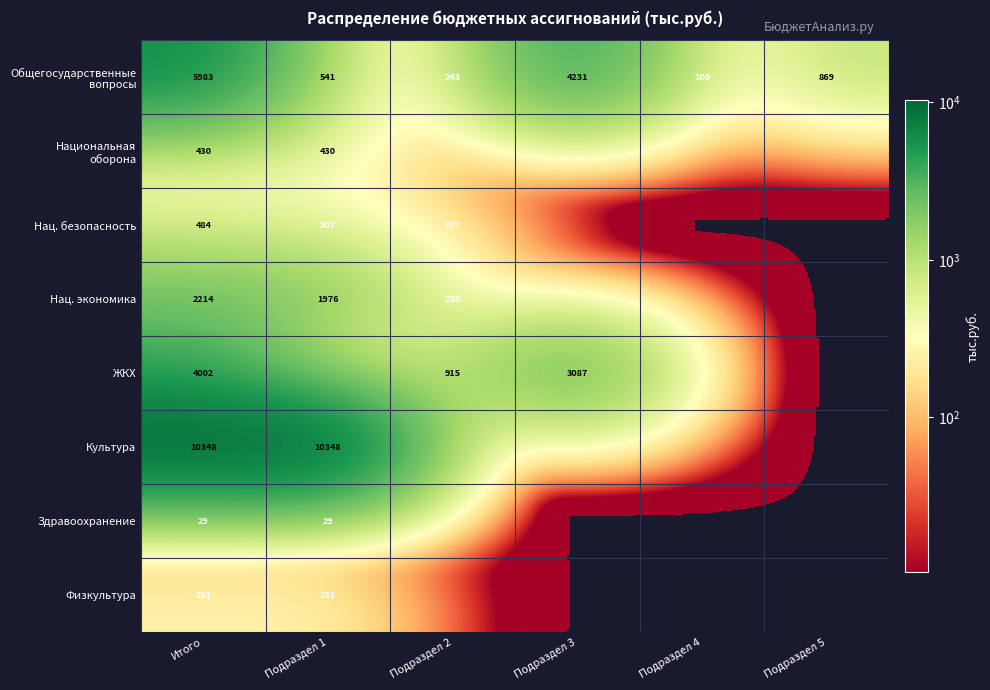

The Культура series shows 10348 at Подраздел 1. True or false?

True